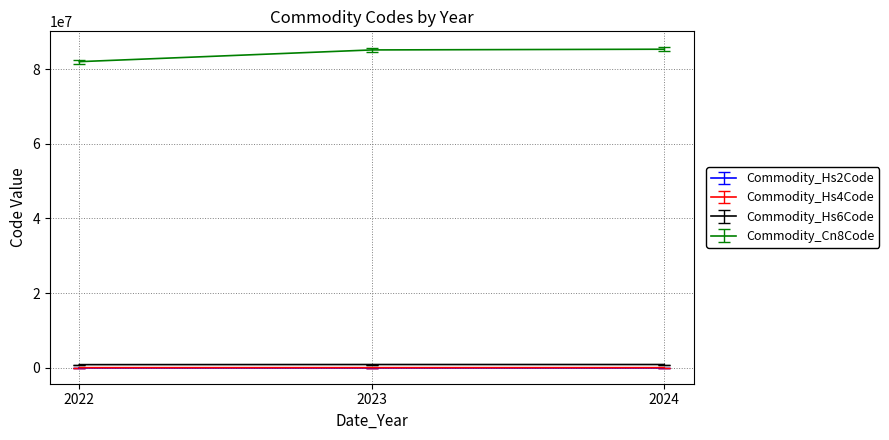

Read the Commodity_Hs2Code value at 2024.

85